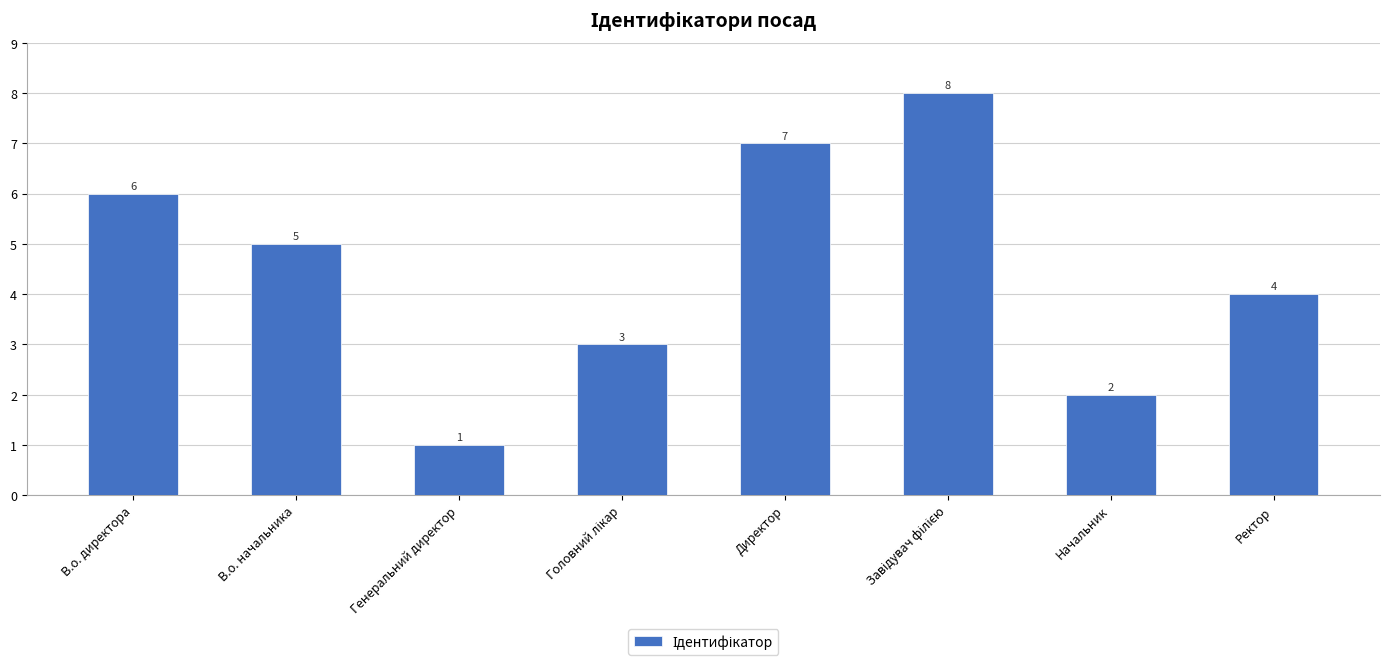

Which has a higher value, Генеральний директор or В.о. директора?

В.о. директора